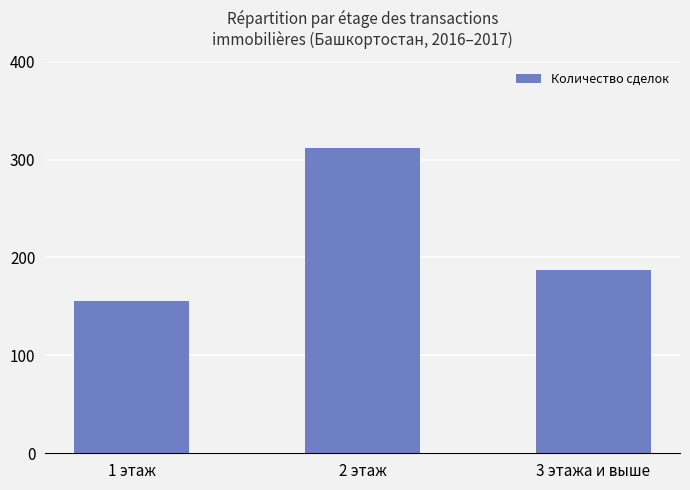

What is the label of the 3rd bar from the left?

3 этажа и выше